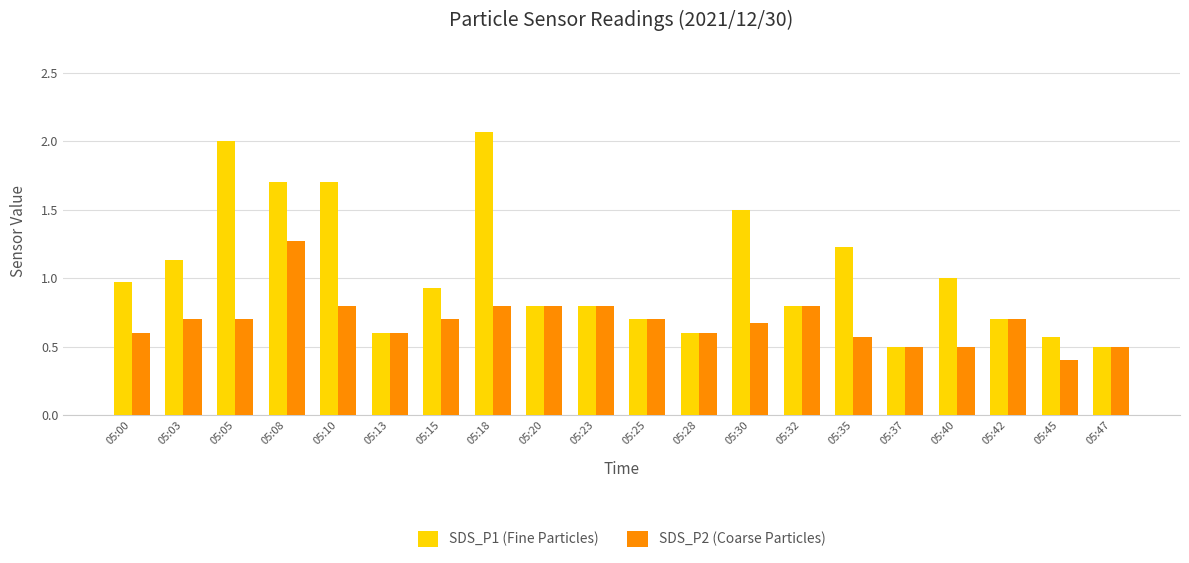

List the series in order of their peak value, highest first.

SDS_P1 (Fine Particles), SDS_P2 (Coarse Particles)